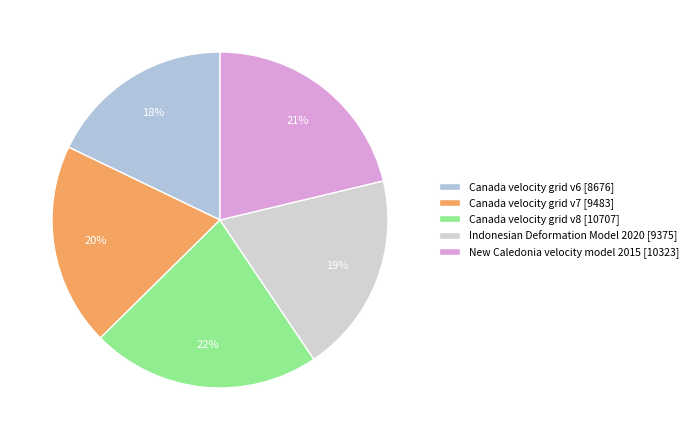

What portion of the pie excludes Canada velocity grid v7?

80.5%